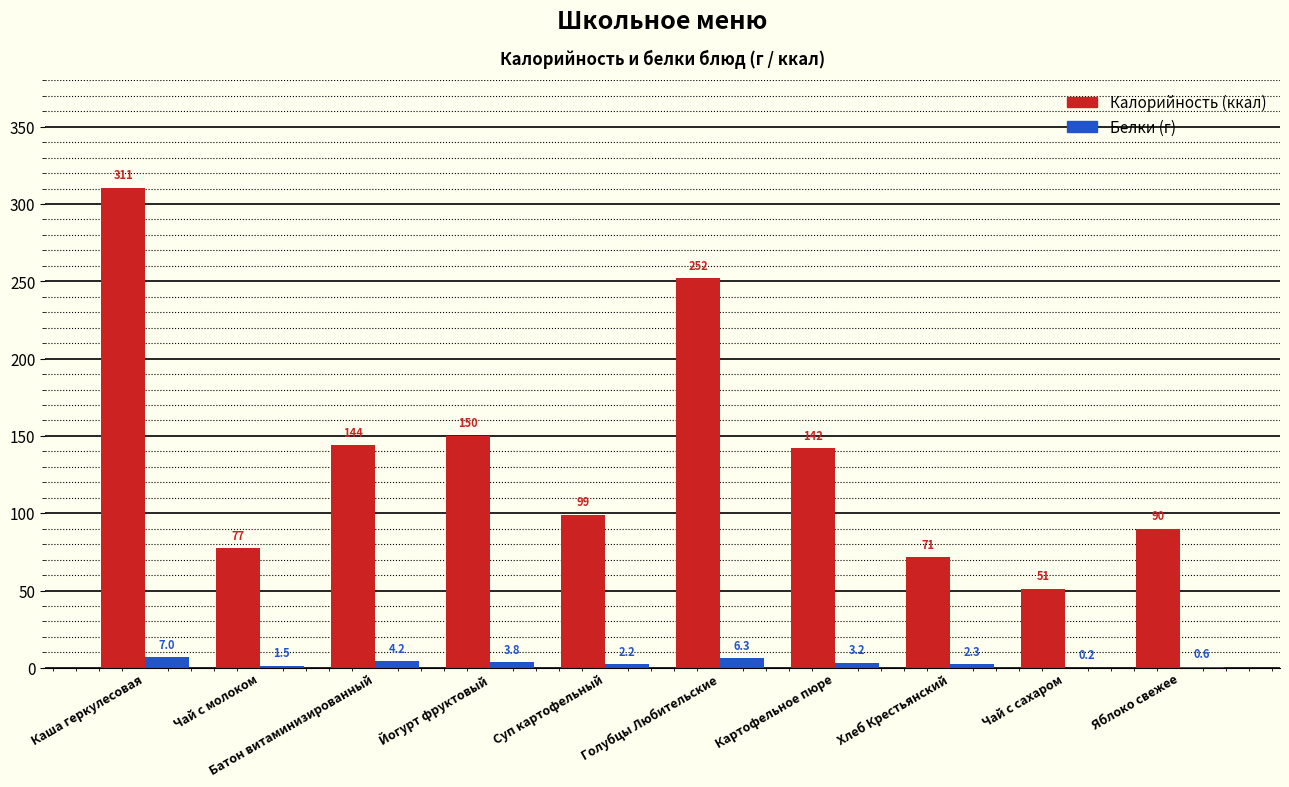

At which label is Белки (г) closest to 3?

Картофельное пюре